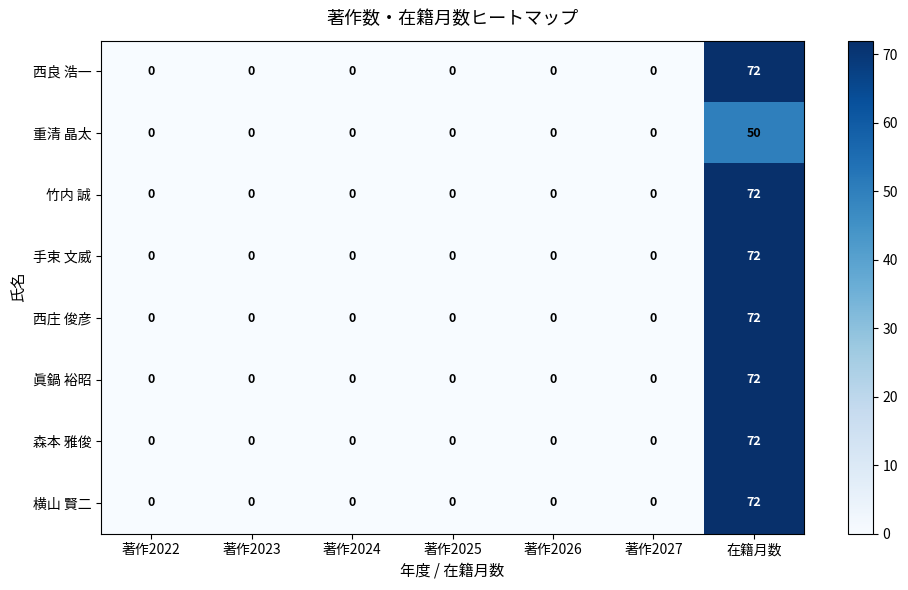

At which category is the sum across all series the highest?

在籍月数